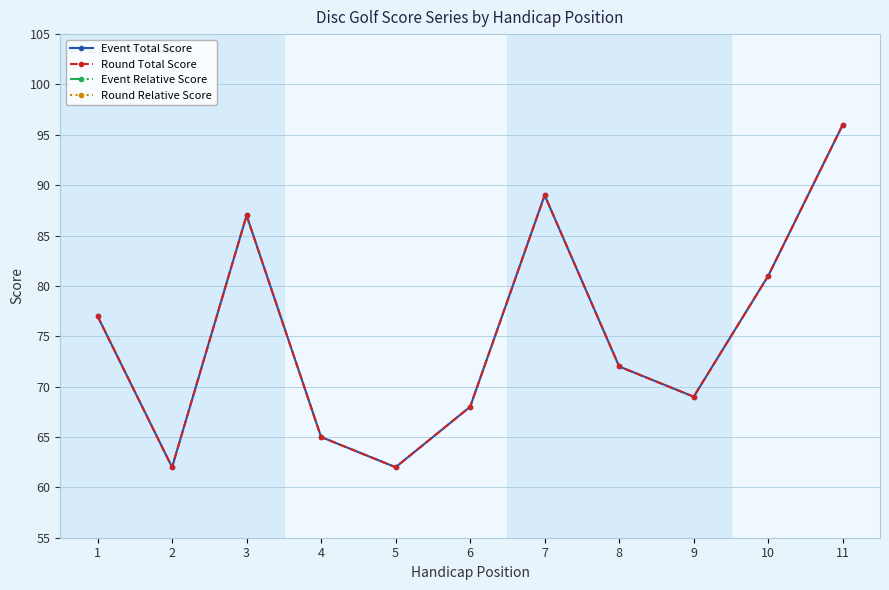

True or false: Event Relative Score and Round Total Score intersect in this chart.

False